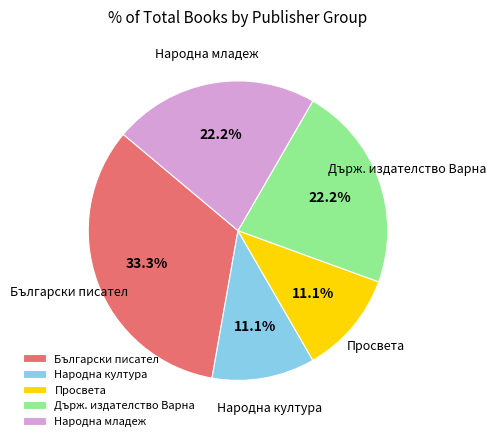

What portion of the pie excludes Държ. издателство Варна?

77.8%